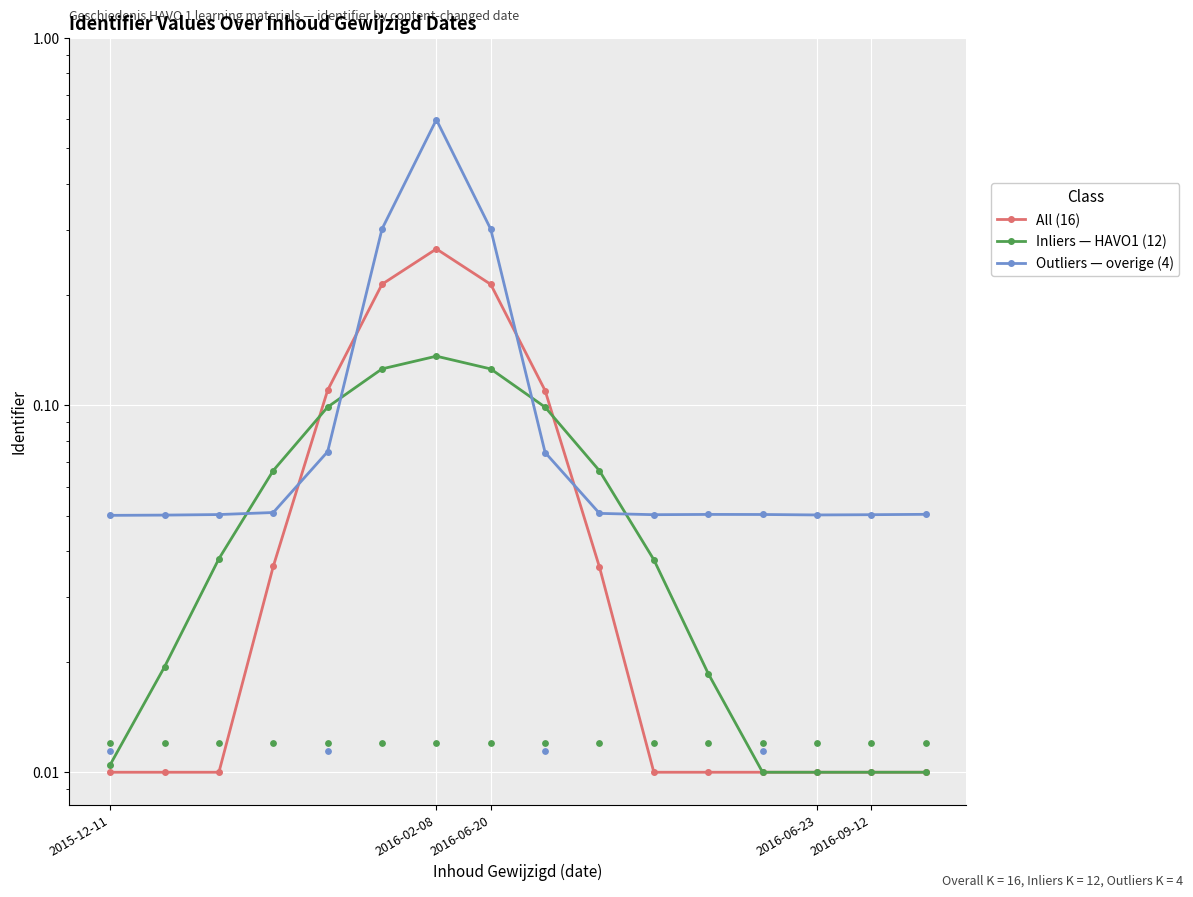

What is the total value across all series at 12?

0.1